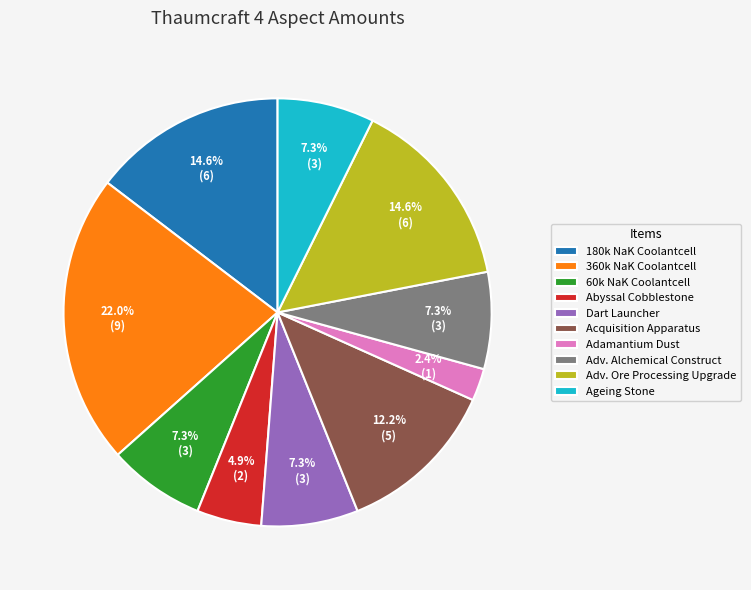

What is the smallest slice in the pie chart?

Adamantium Dust